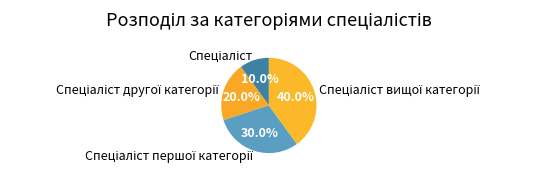

Does any single category account for the majority?

No